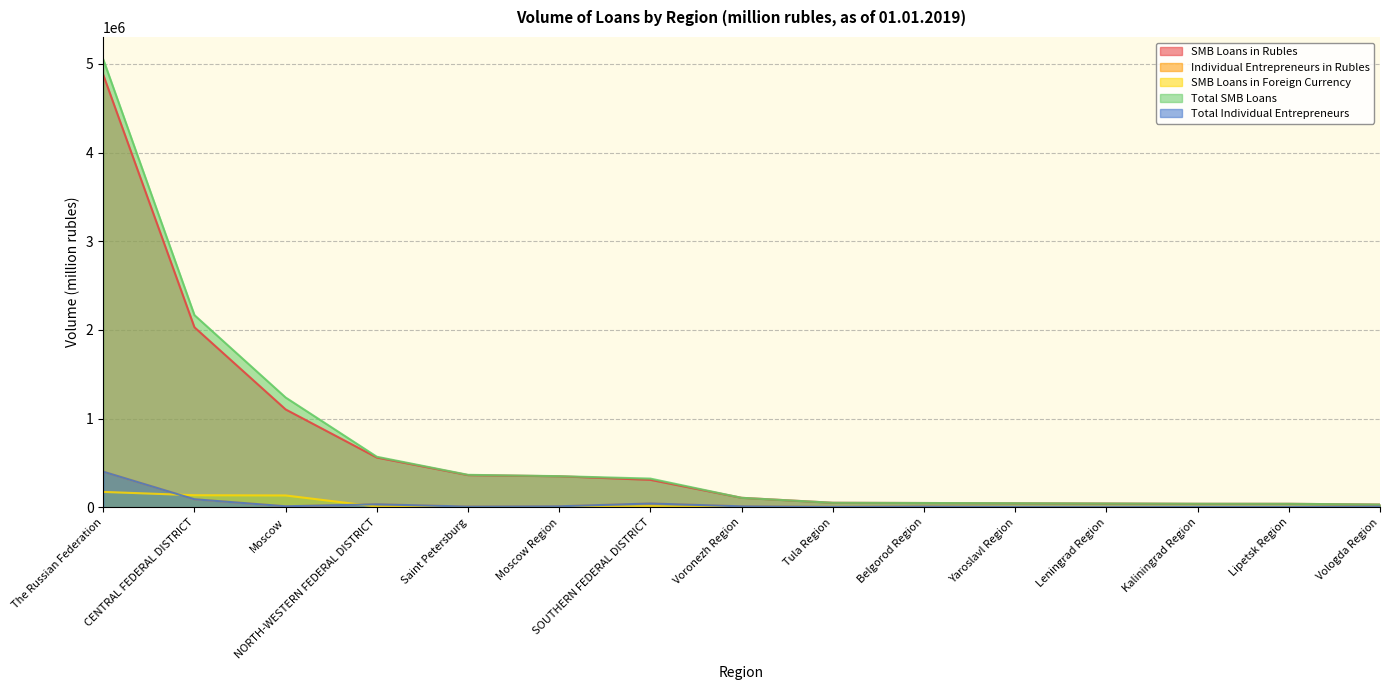

True or false: SMB Loans in Rubles has a value of 310382 at SOUTHERN FEDERAL DISTRICT.

True